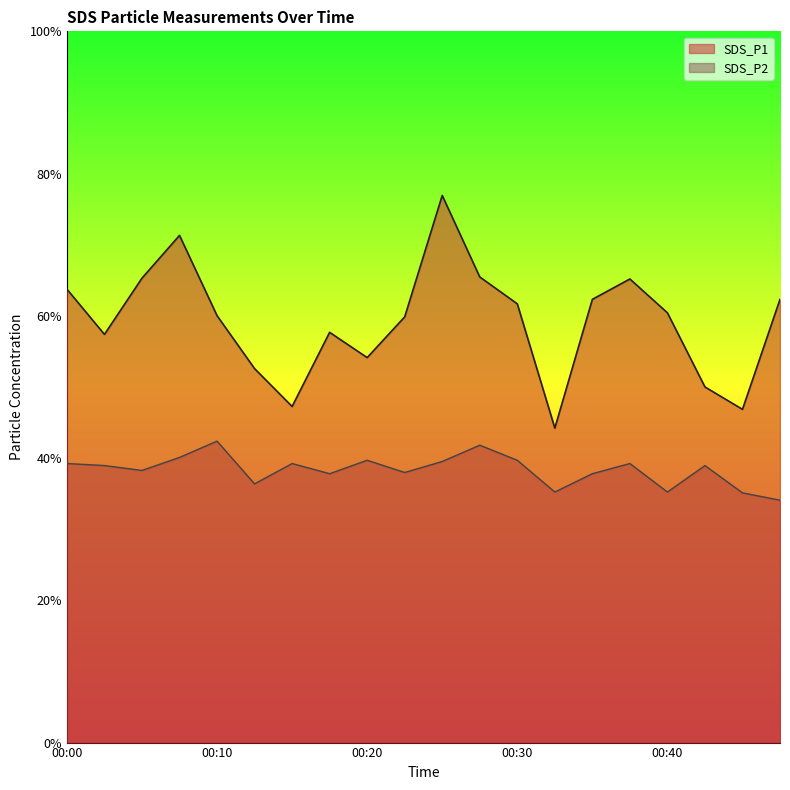

What are all the series names shown in the legend?

SDS_P1, SDS_P2